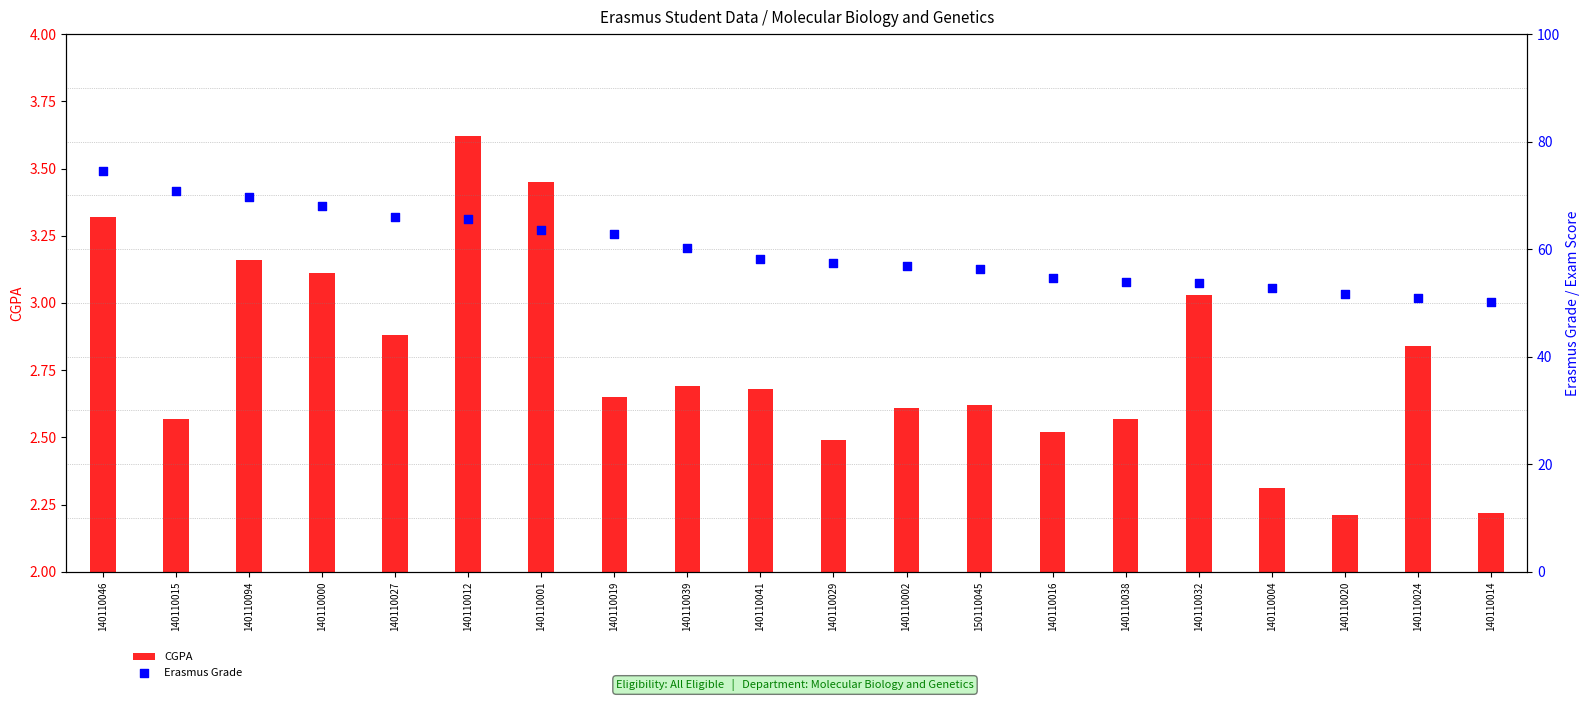

Which series has the largest Y range (max minus min)?

Erasmus Grade